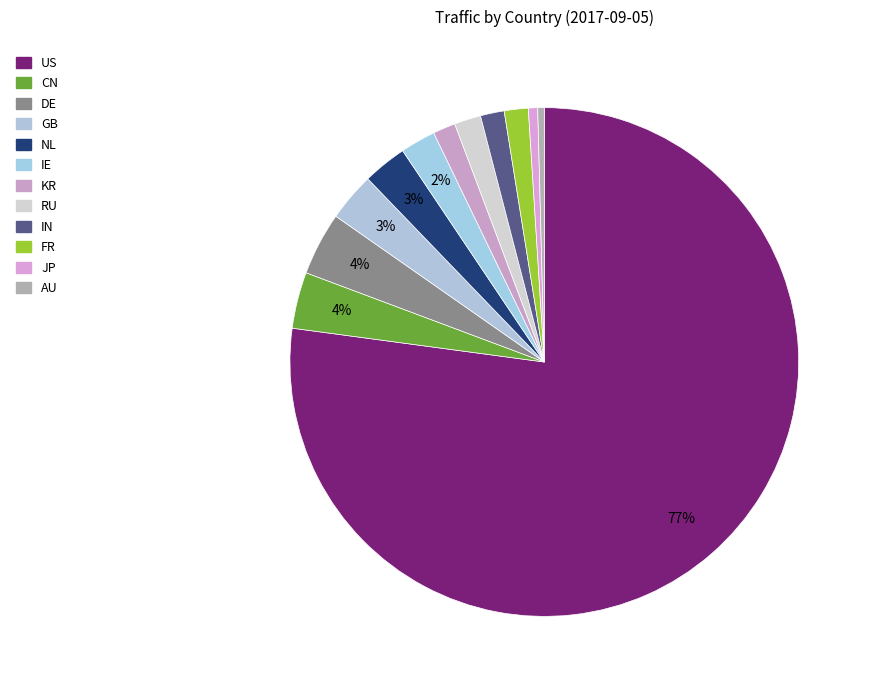

How many slices are in this pie chart?

12